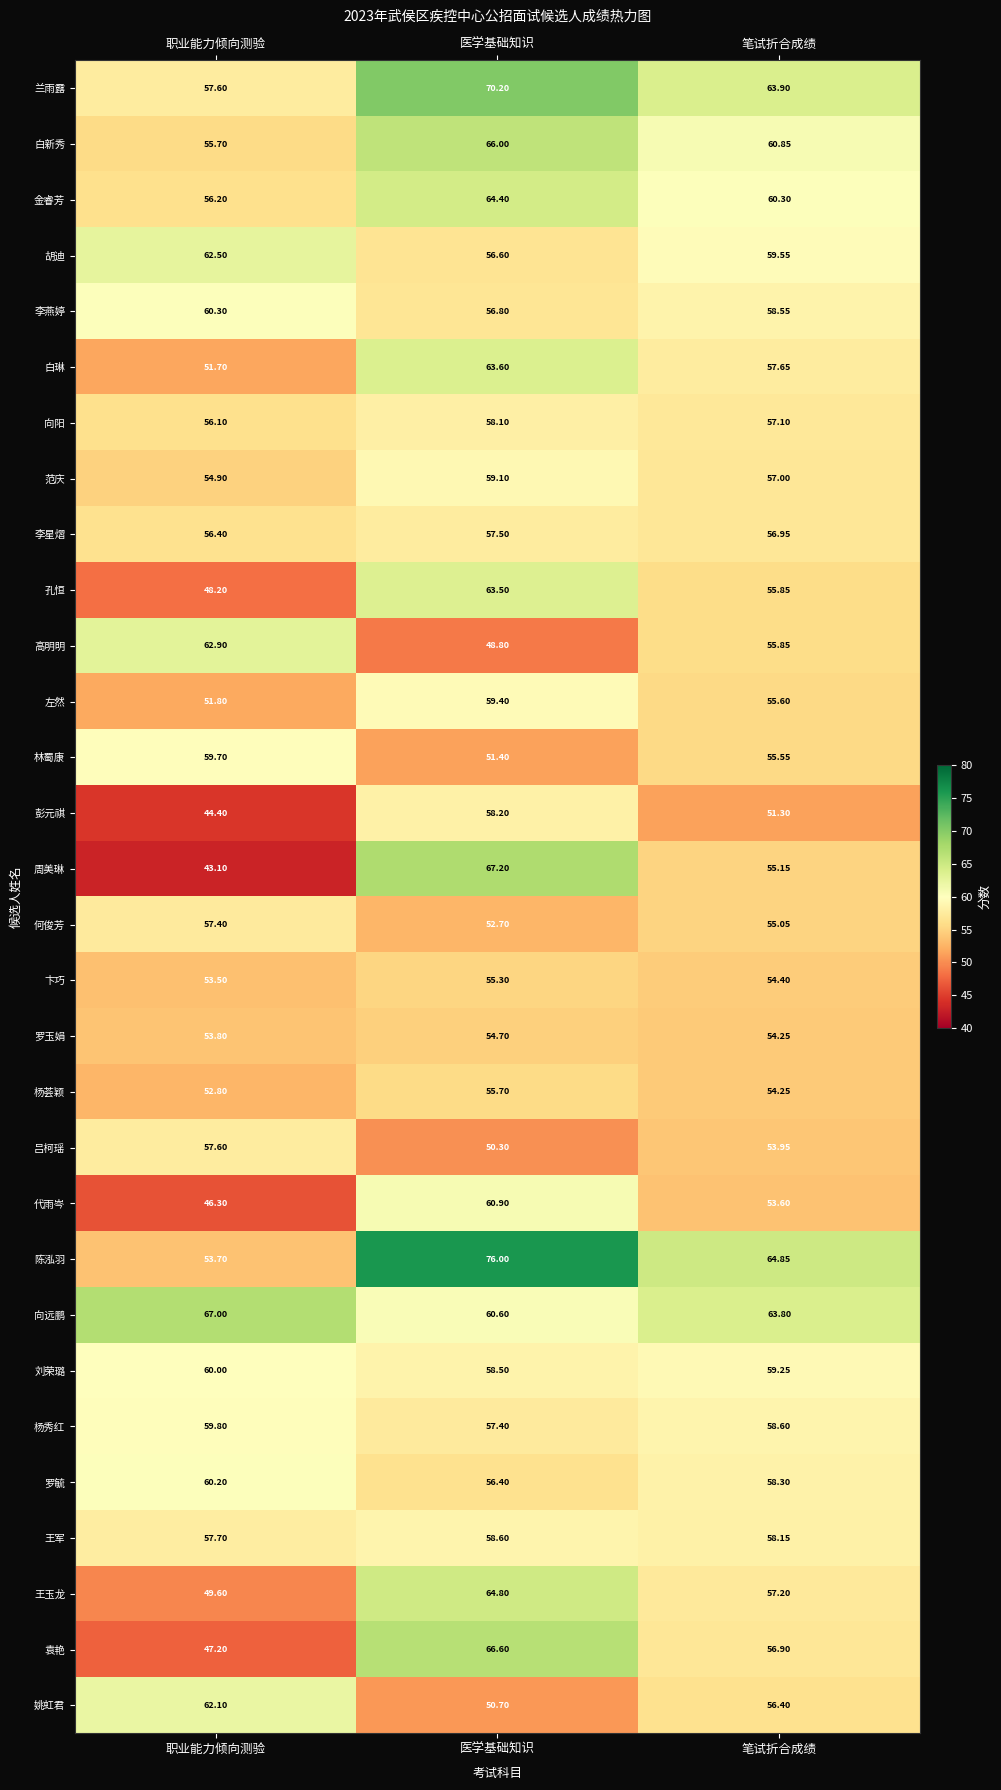

At which category is the sum across all series the highest?

医学基础知识